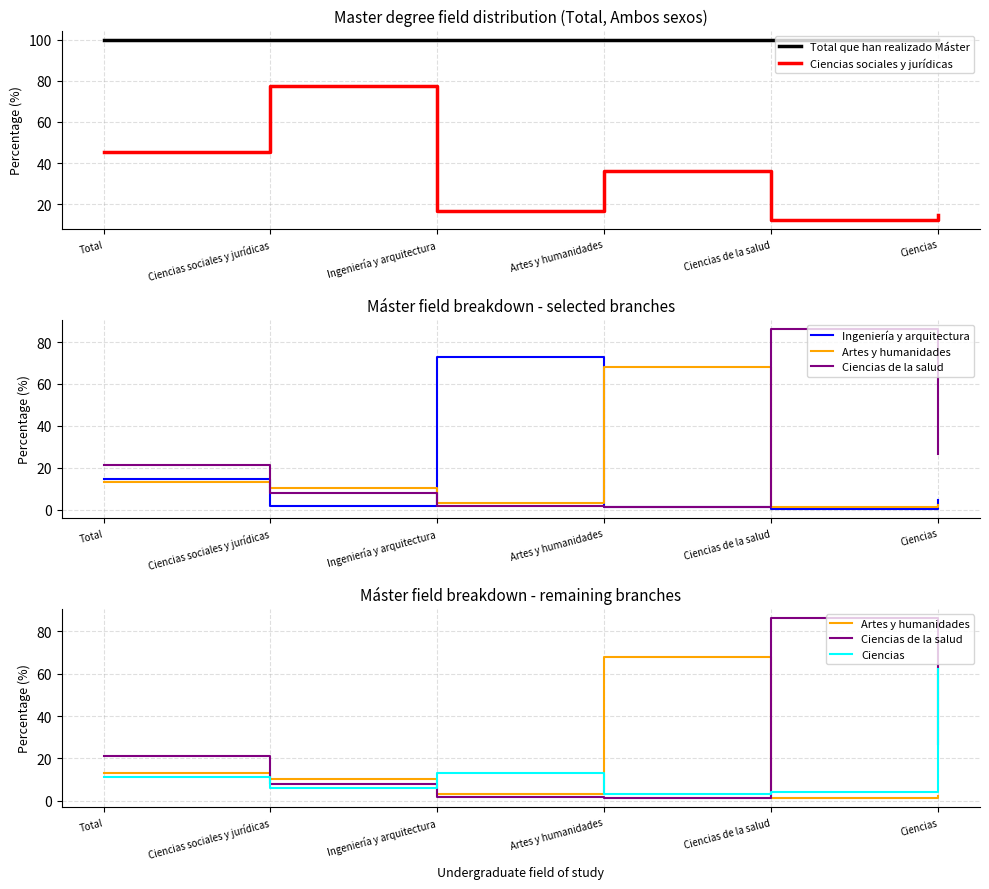

What is the sum of the Ciencias values at Ingeniería y arquitectura and Ciencias sociales y jurídicas?

19.2